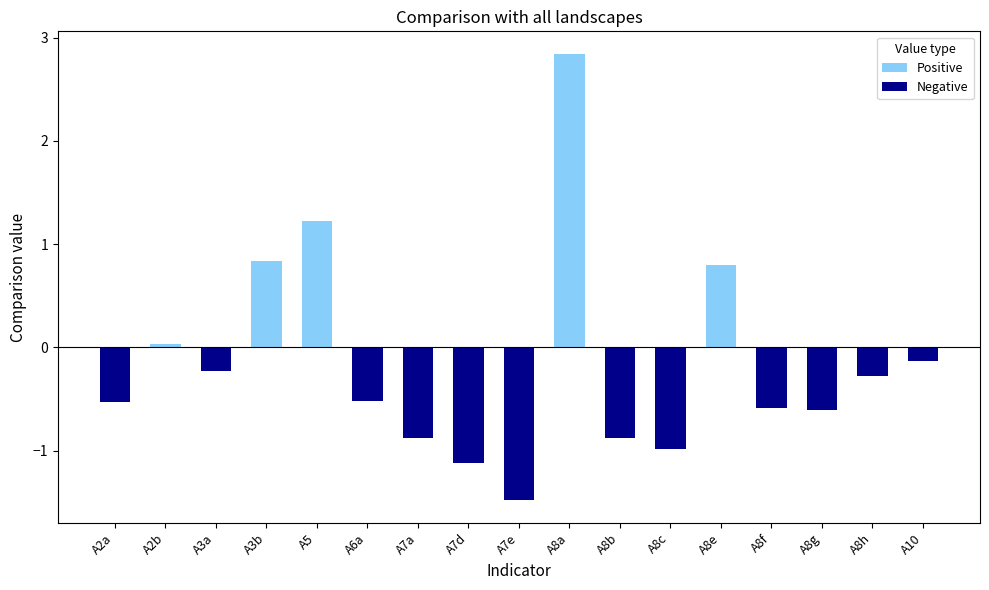

What is the highest value of the Positive series?

2.8